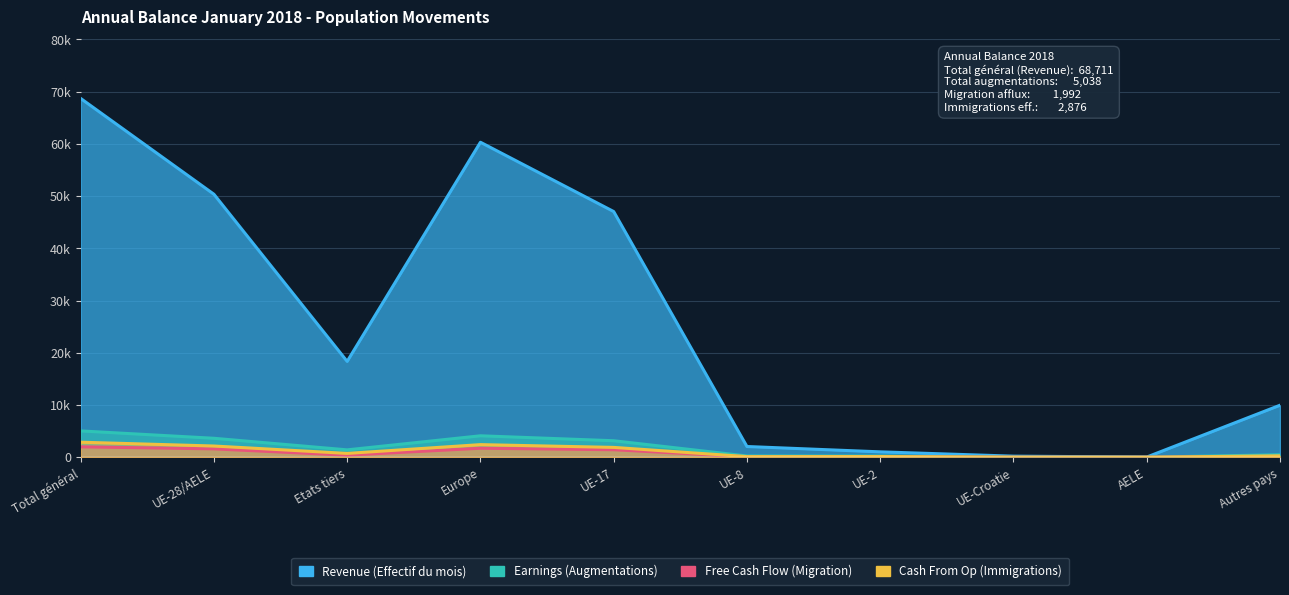

True or false: Revenue (Effectif du mois) and Earnings (Total augmentations) intersect in this chart.

False